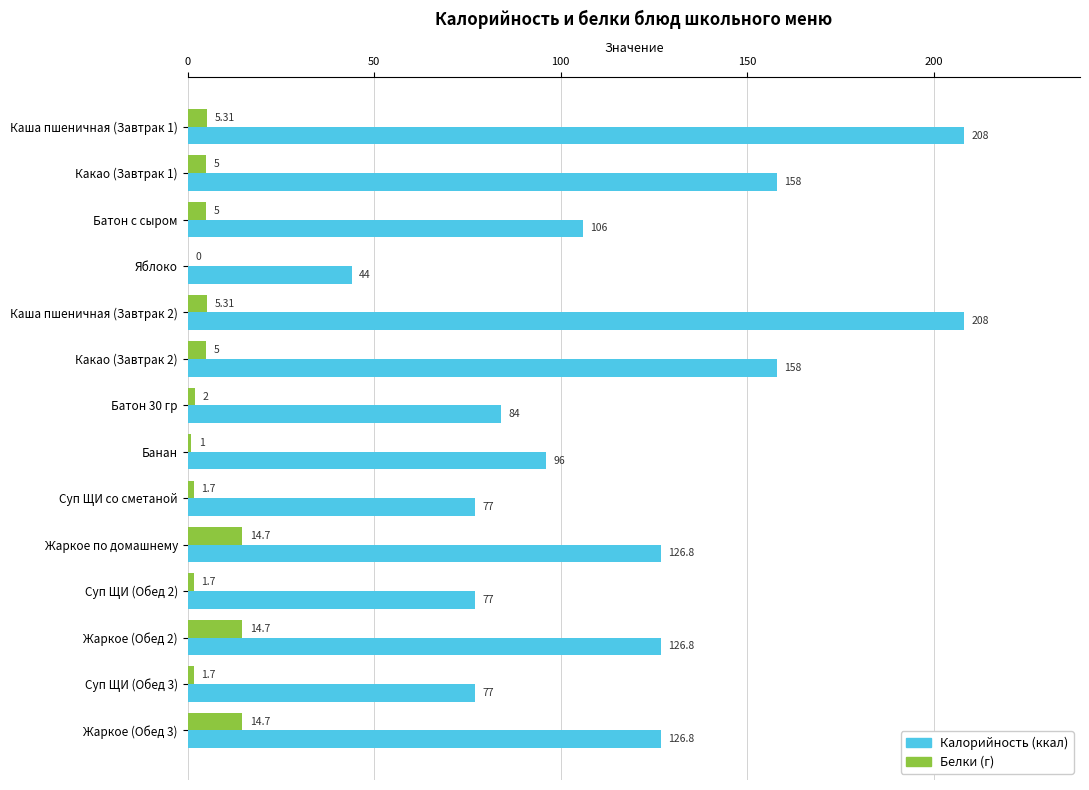

Which series has the largest range (max minus min)?

Калорийность (ккал)